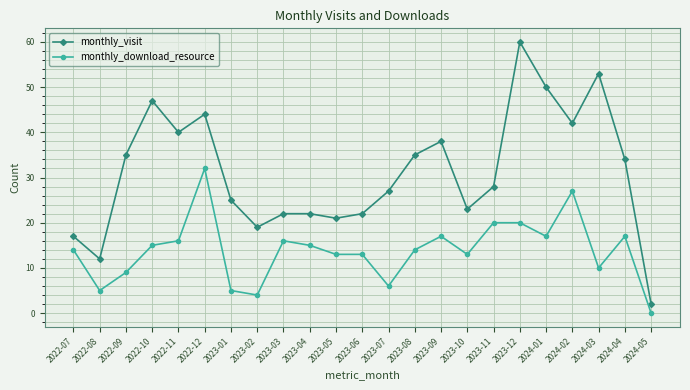

Reading left to right, extract all data points from this chart.

monthly_visit: 17	12	35	47	40	44	25	19	22	22	21	22	27	35	38	23	28	60	50	42	53	34	2
monthly_download_resource: 14	5	9	15	16	32	5	4	16	15	13	13	6	14	17	13	20	20	17	27	10	17	0